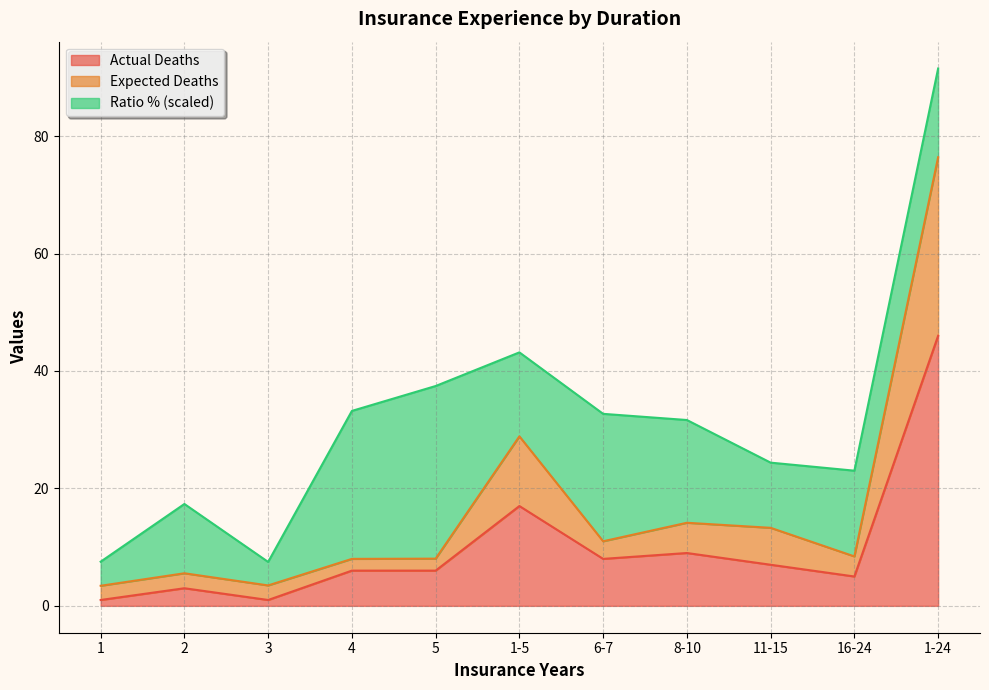

At which category is the sum across all series the highest?

1-24